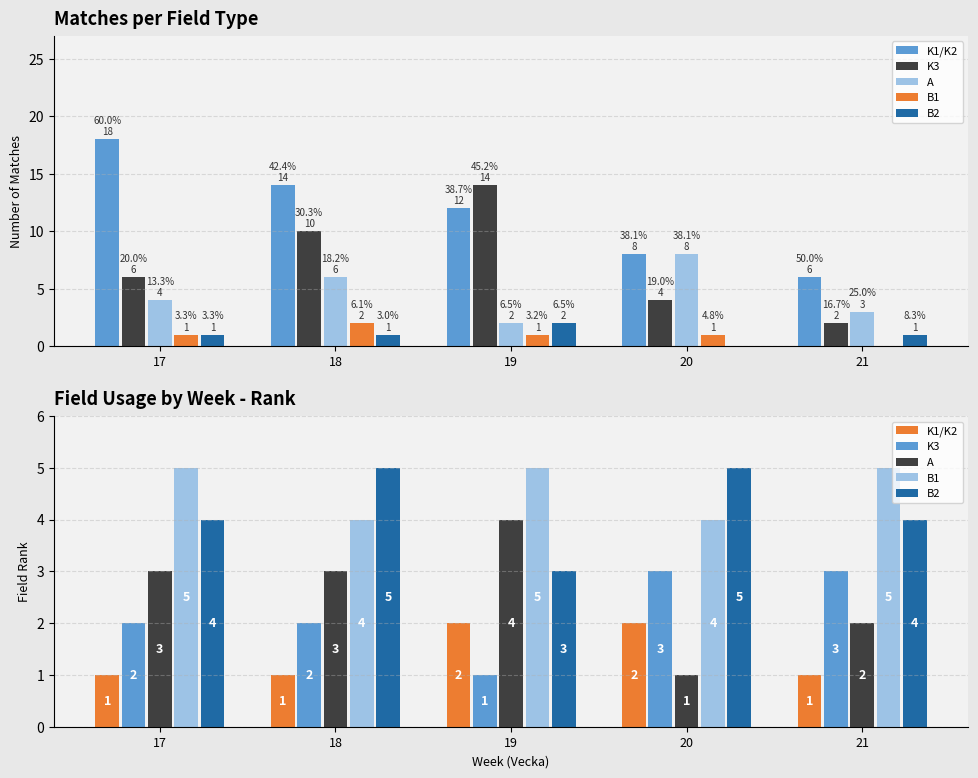

Are the bars grouped side by side (vs. stacked)?

Yes